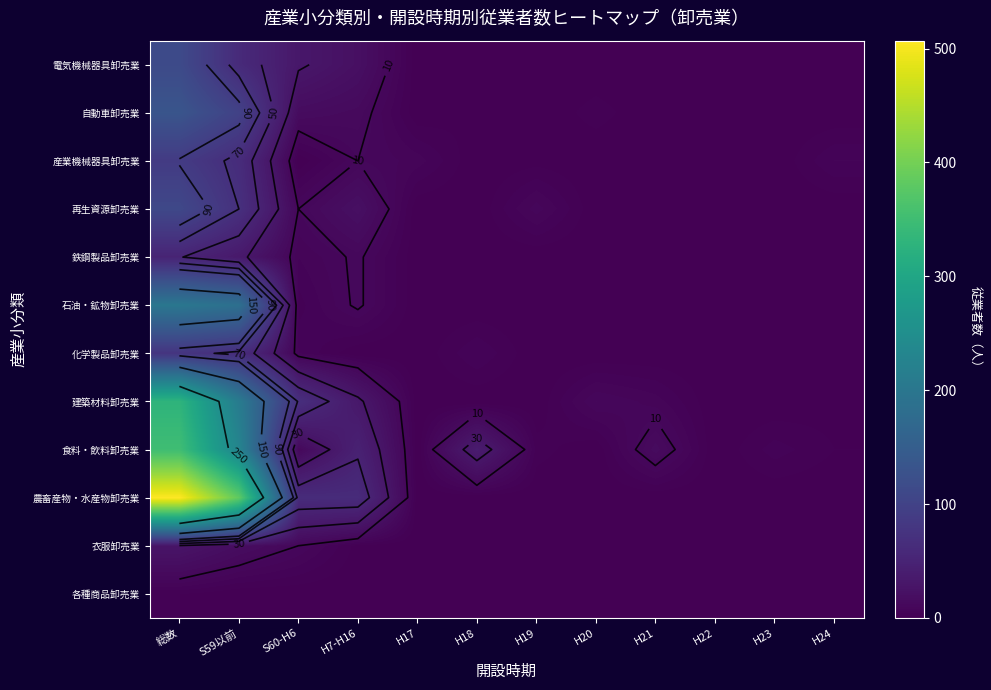

How many positive values does the 自動車卸売業 series have?

6